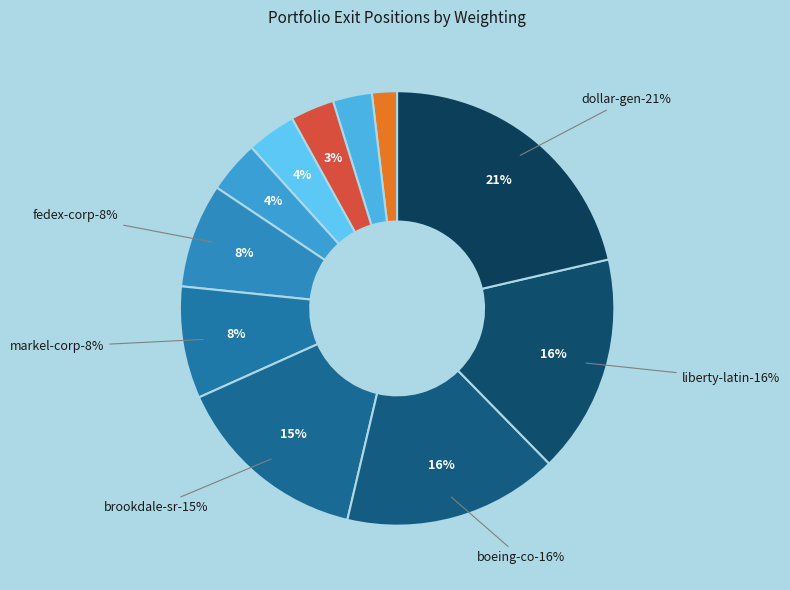

True or false: FEDEX CORP accounts for 16% of the total.

False